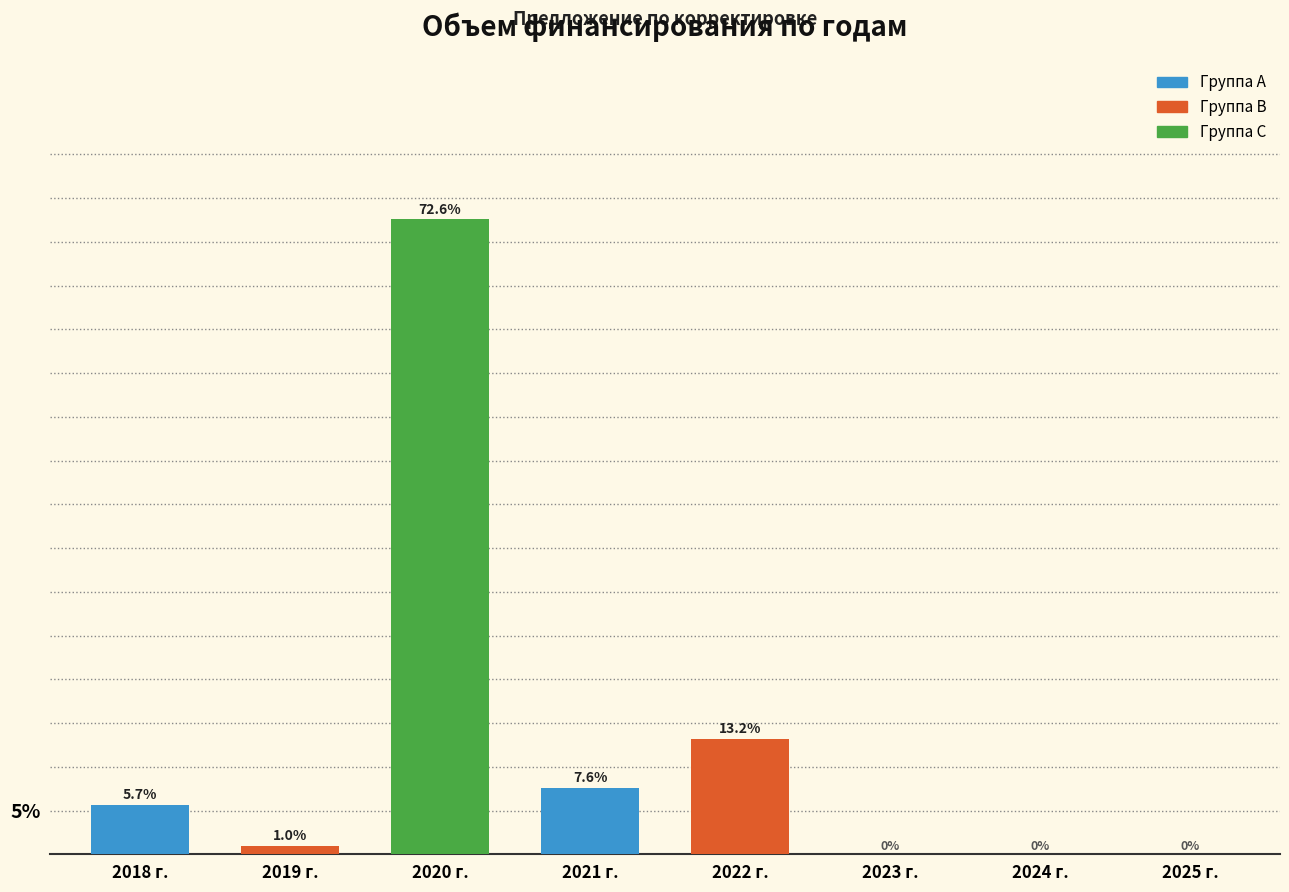

Reading left to right, transcribe all the data shown in this chart.

2018 г.=5.7	2019 г.=1.0	2020 г.=72.6	2021 г.=7.6	2022 г.=13.2	2023 г.=0.0	2024 г.=0.0	2025 г.=0.0